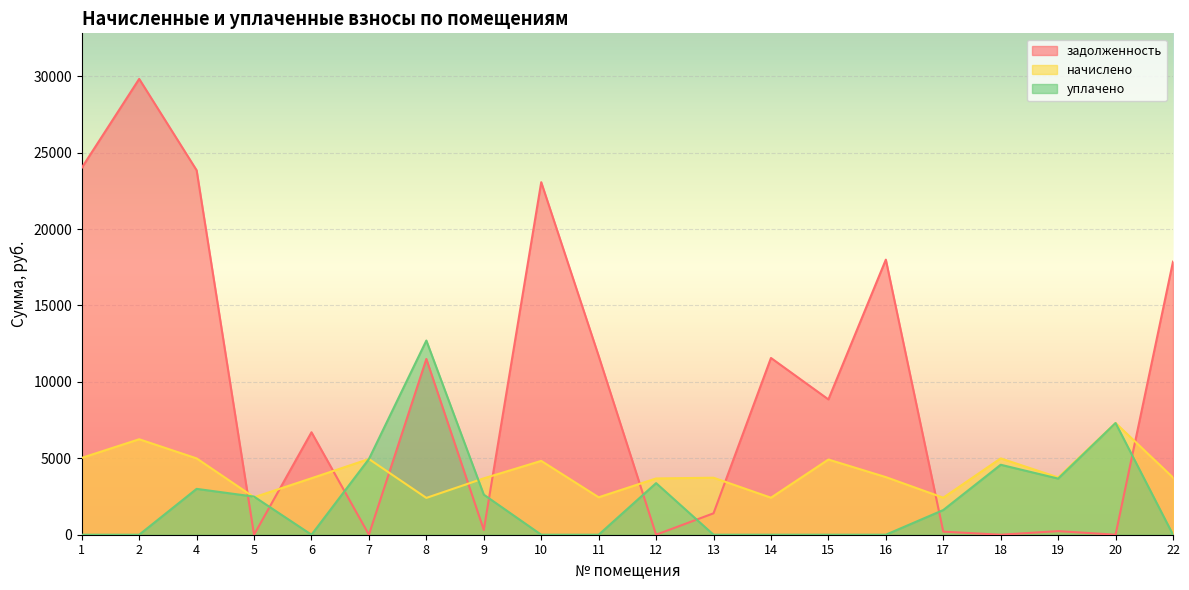

What is the sum of all уплачено values?

46319.6